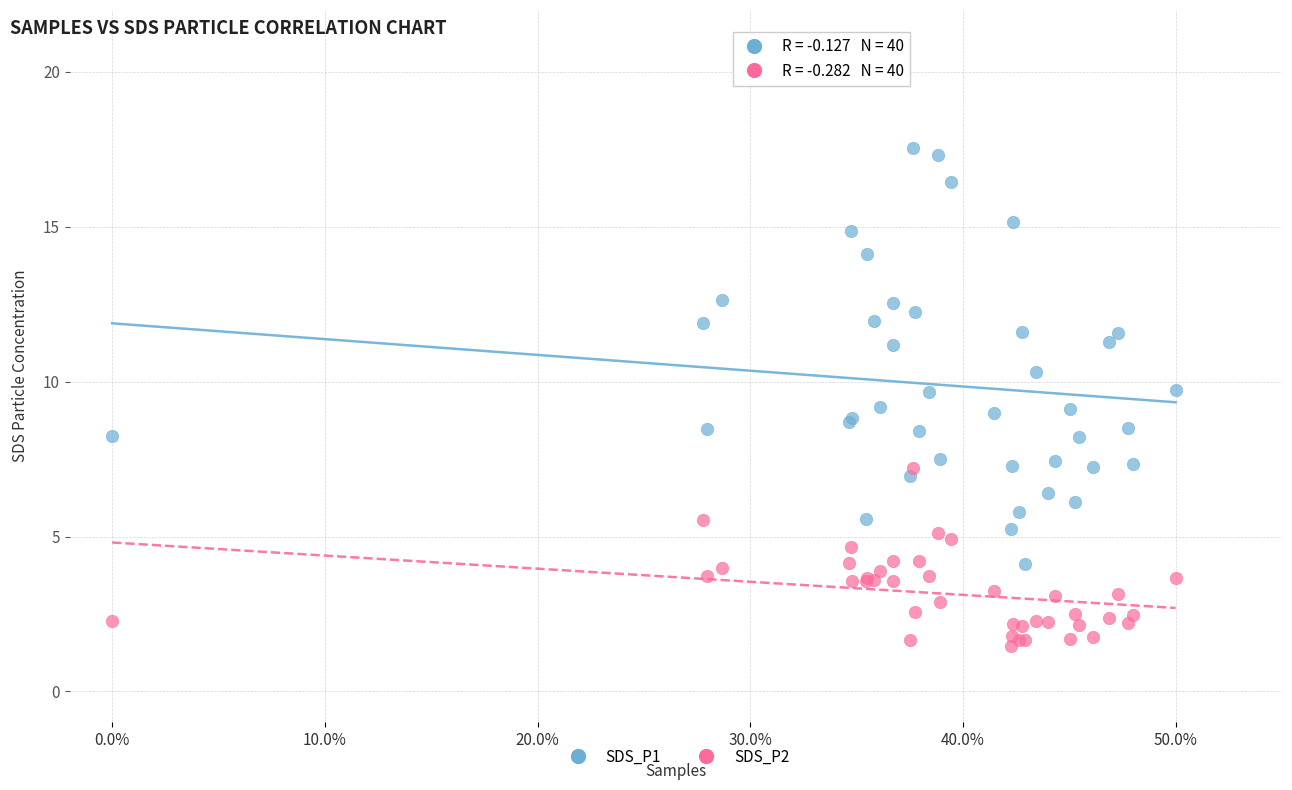

What is the X range (max minus min) for the scatter plot?

0.5